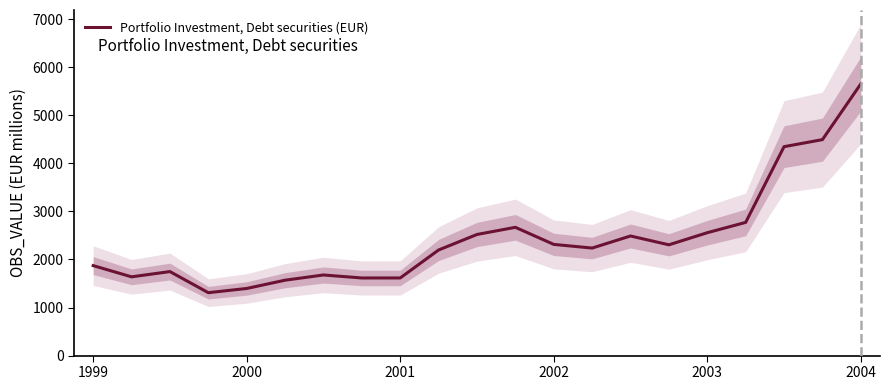

Reading right to left, extract all data points from this chart.

5650.8	4491.5	4345.1	2770.1	2555.8	2303.8	2487.6	2236.3	2312.5	2667.9	2518.9	2196.3	1614.6	1614.0	1676.4	1568.0	1395.9	1308.2	1747.2	1637.8	1871.5